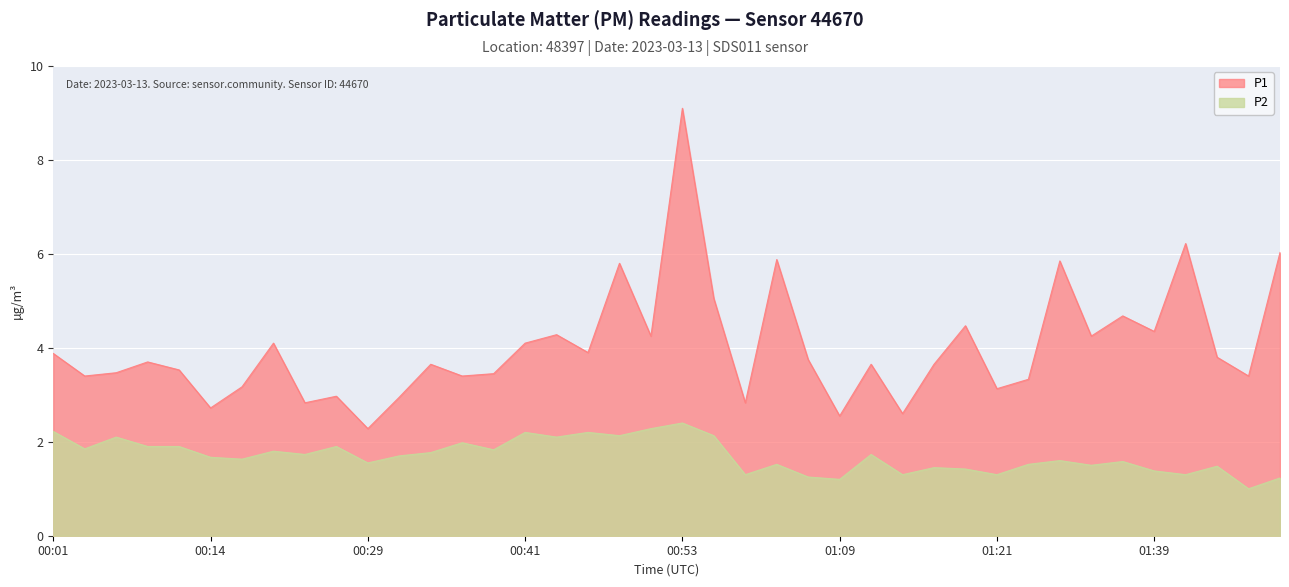

What are all the series names shown in the legend?

P1, P2